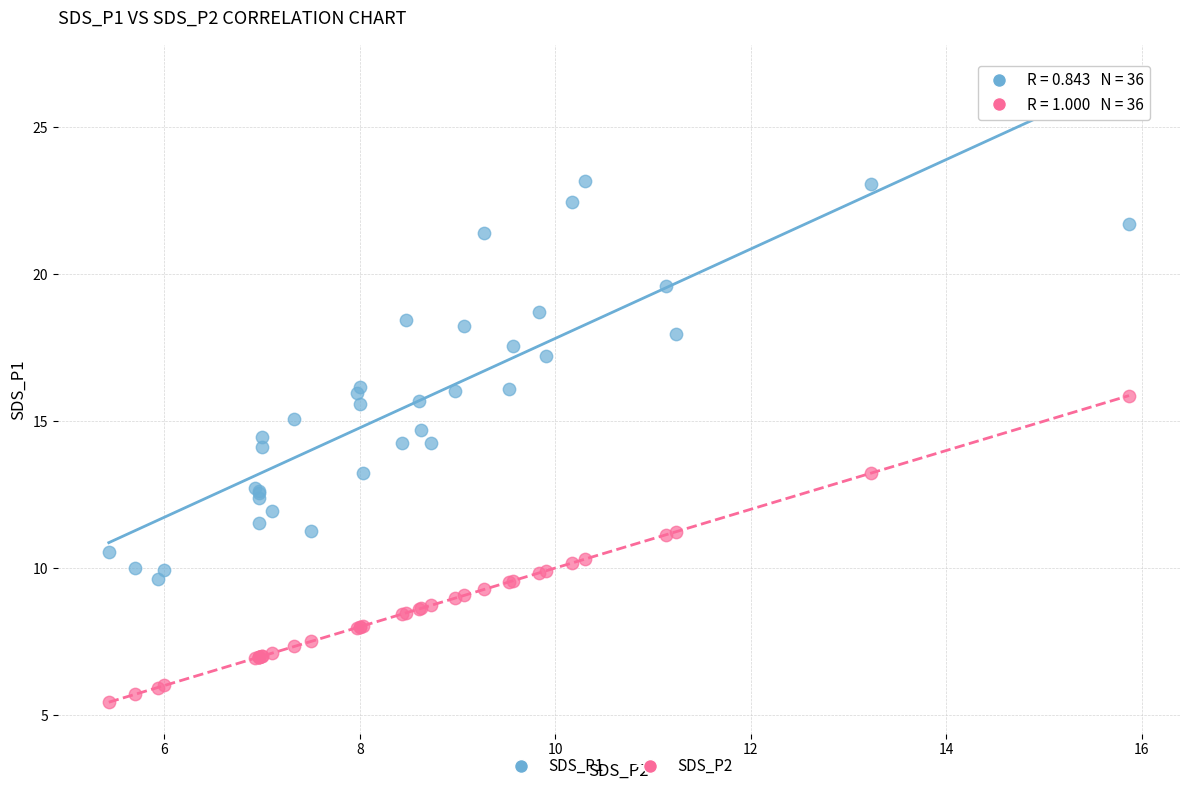

Which series has the largest Y range (max minus min)?

SDS_P1